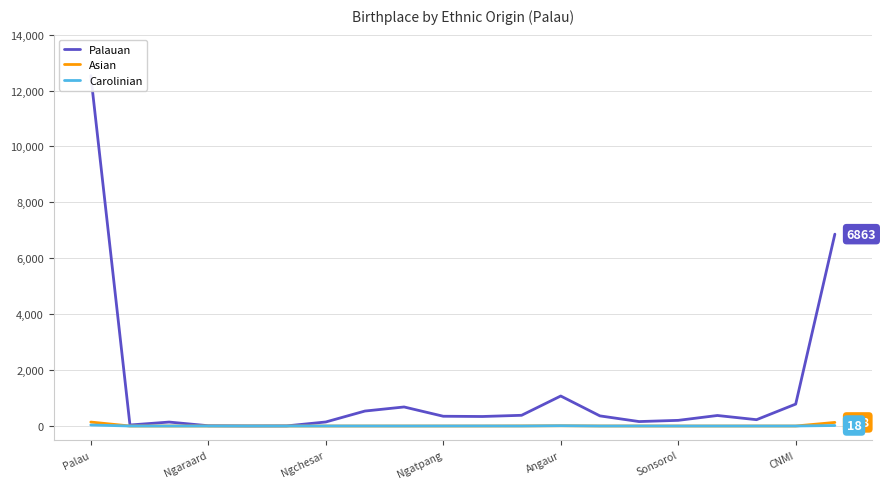

What is the sum of all Palauan values?

25201